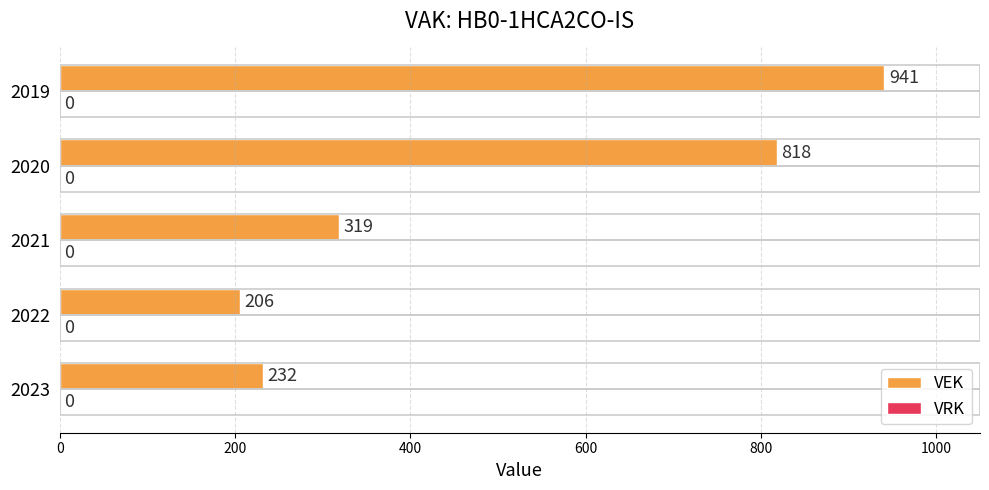

What is the sum of all values?

2516